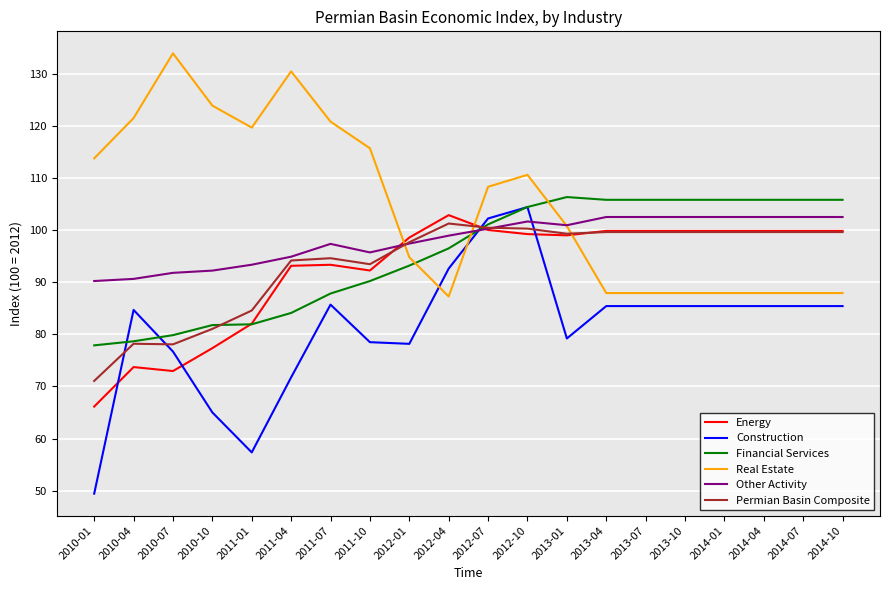

Is it true that Real Estate equals 234.8 at 2011-04?

False